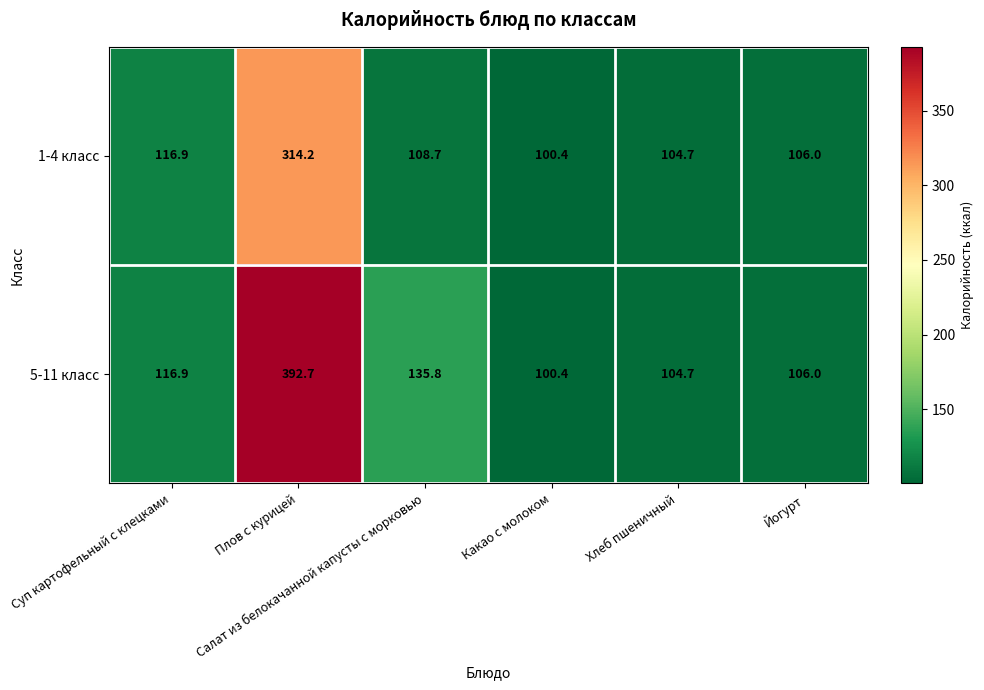

Which category has the highest value across all series?

Плов с курицей